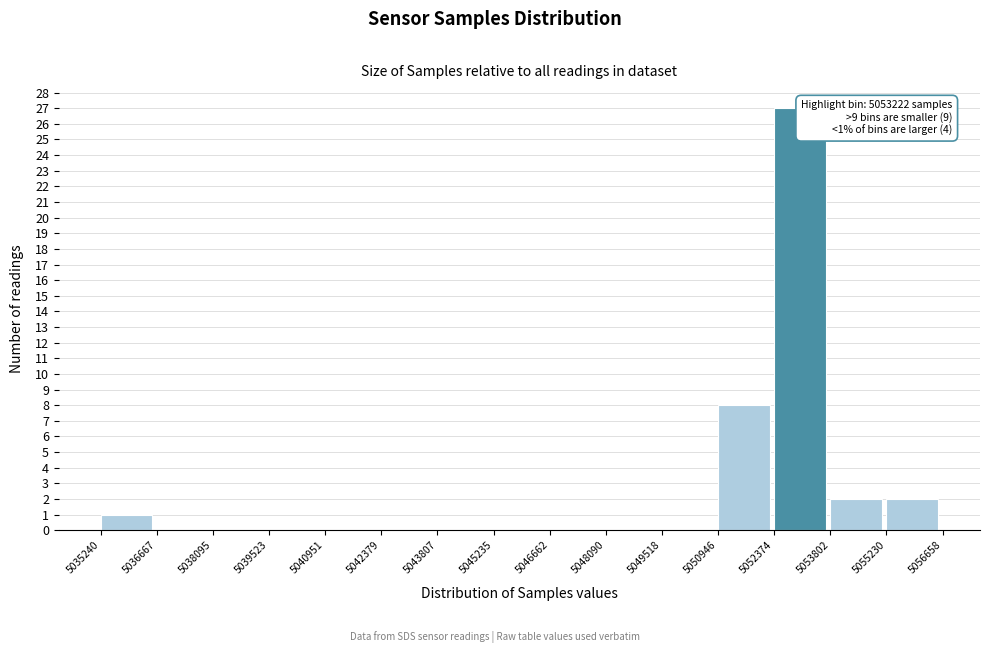

Which range on the x-axis has the tallest bar?

5052374 to 5053802